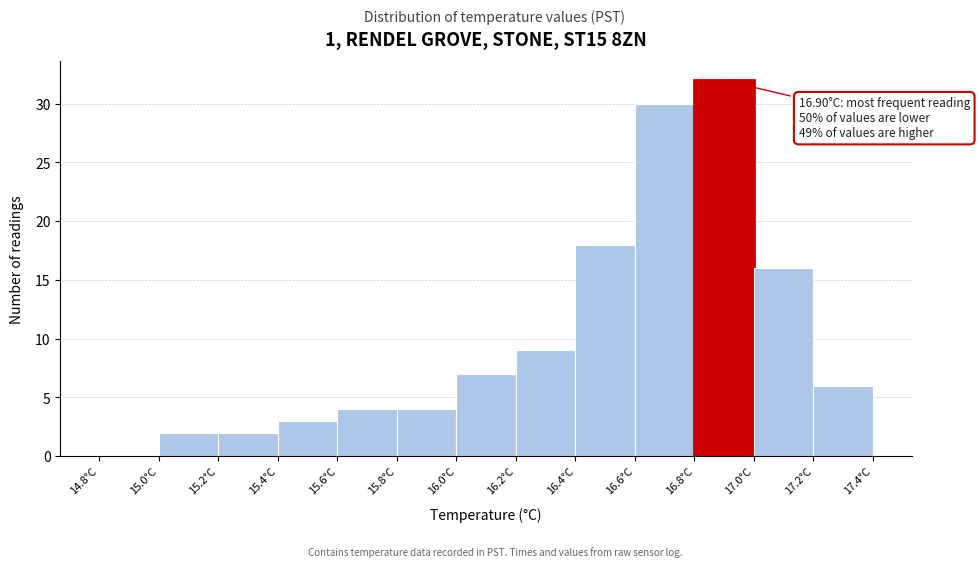

Over which range of the x-axis is the bar tallest?

16.8 to 17.0